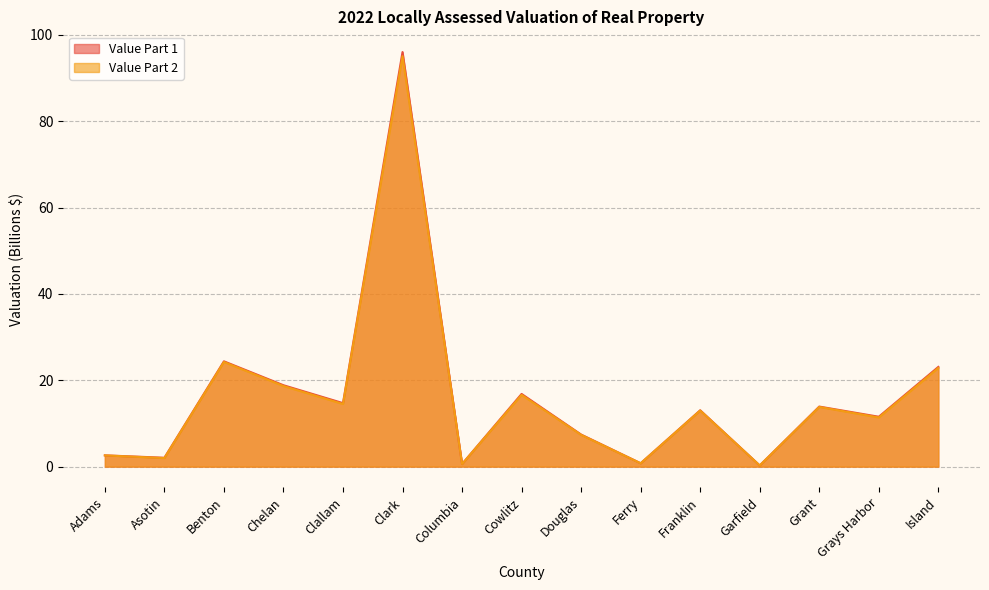

Between Clark and Island, which series saw the biggest shift?

Value Part 1